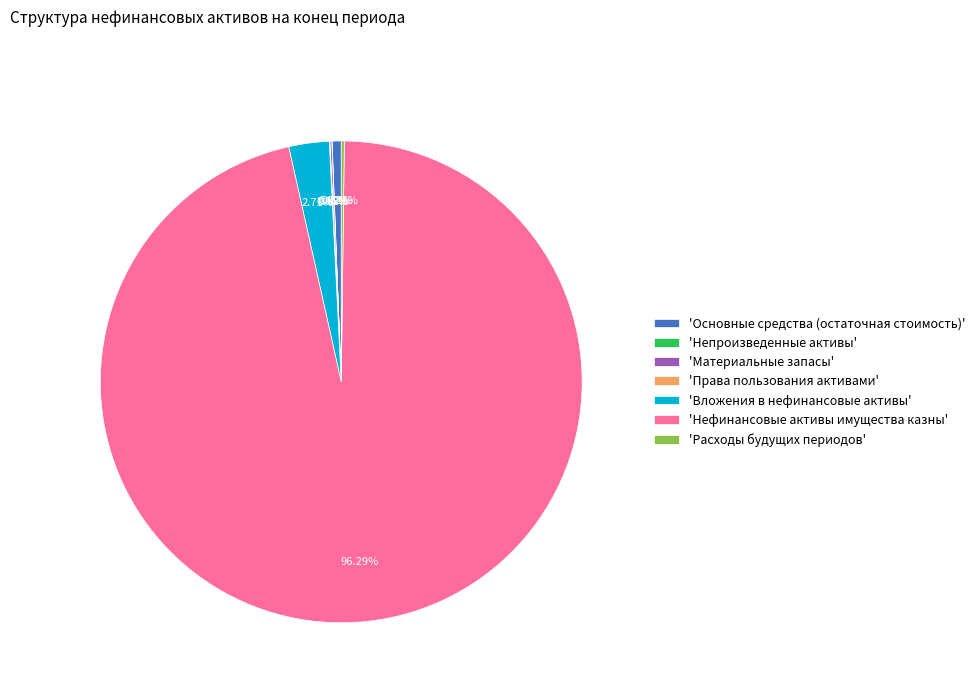

What is the largest slice in the pie chart?

'Нефинансовые активы имущества казны'